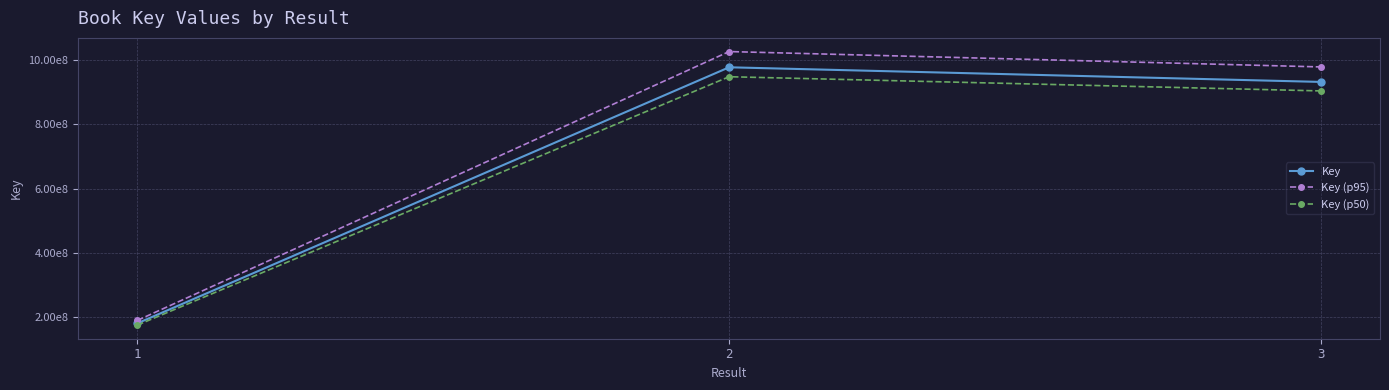

What are all the series names shown in the legend?

Key, Key (p95), Key (p50)